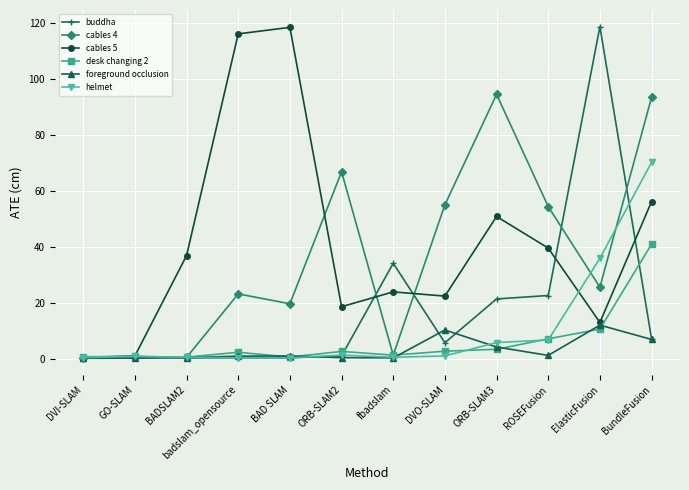

What is the value of the cables 4 point at the 9th from the left?

94.5